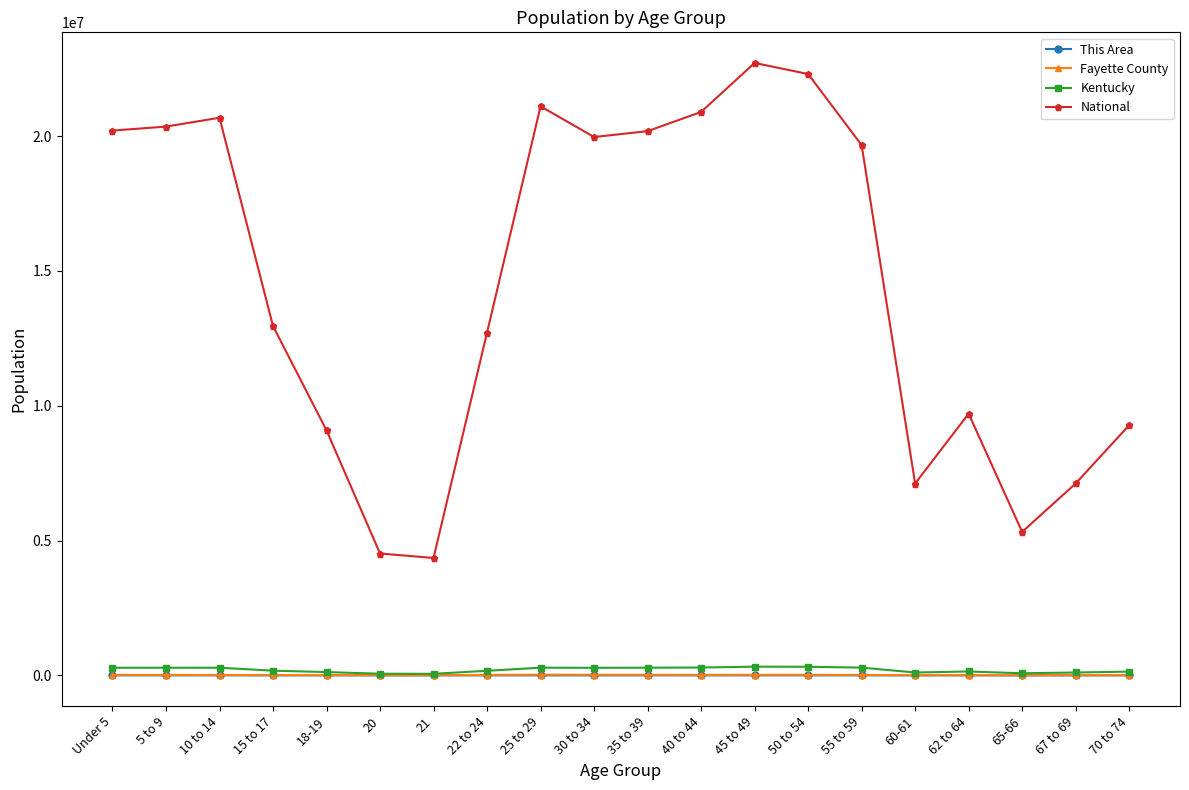

True or false: This Area and National cross at least once.

False